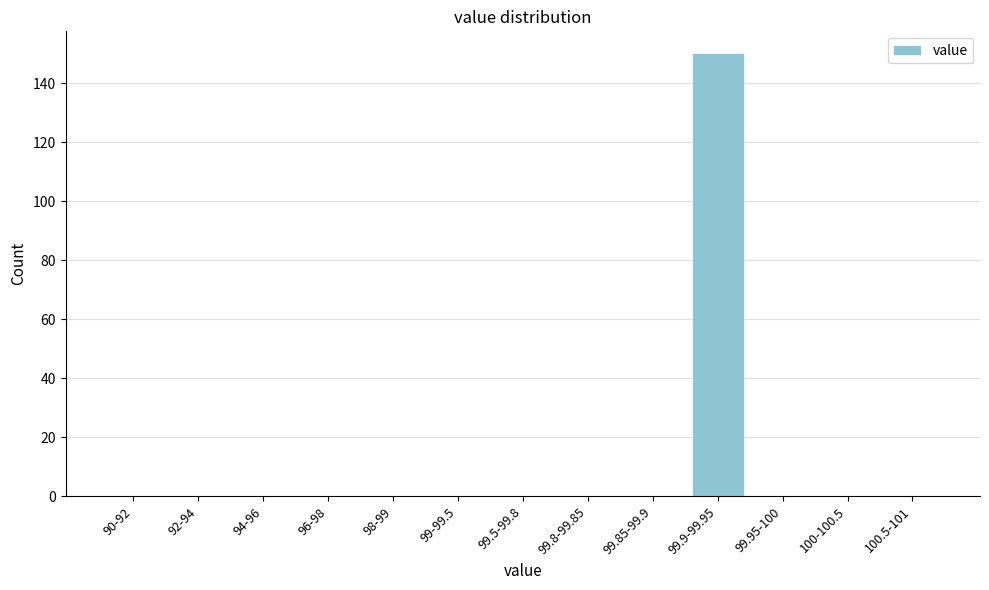

Reading left to right, transcribe all the data shown in this chart.

90-92=0	92-94=0	94-96=0	96-98=0	98-99=0	99-99.5=0	99.5-99.8=0	99.8-99.85=0	99.85-99.9=0	99.9-99.95=150	99.95-100=0	100-100.5=0	100.5-101=0